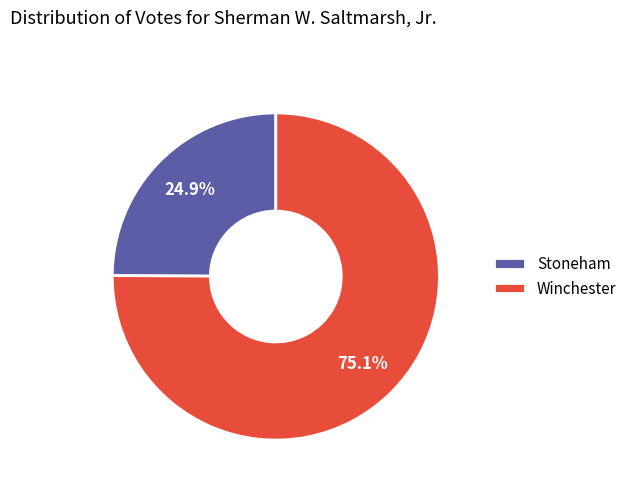

Which slice is the smallest?

Stoneham